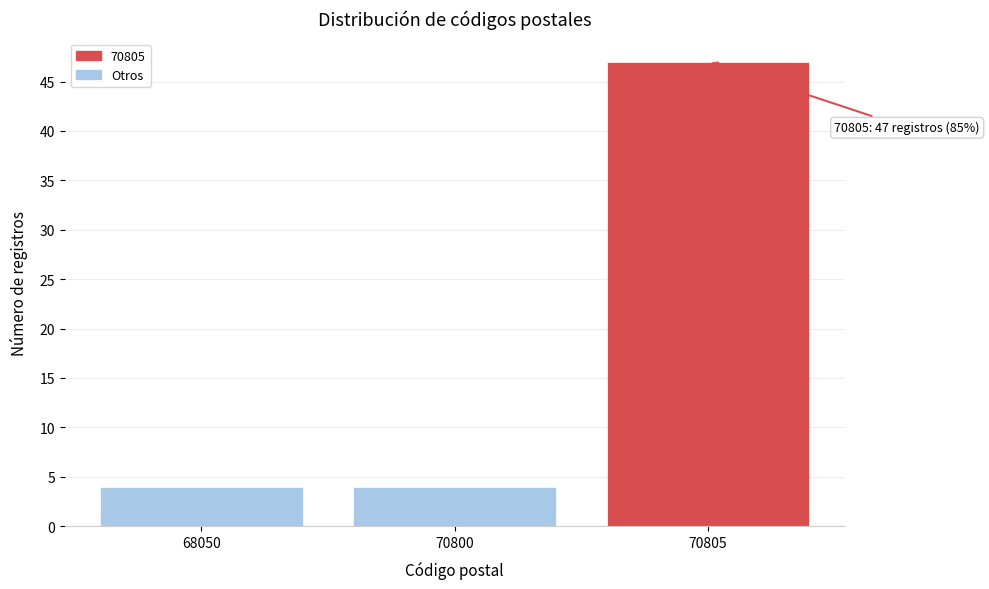

Reading left to right, extract all data points from this chart.

68050=4	70800=4	70805=47